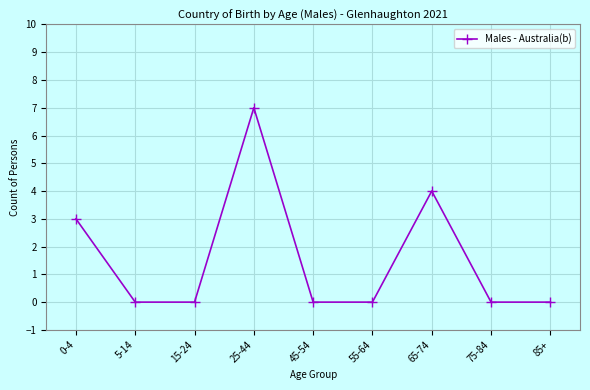

At which label is the value closest to 3?

0-4